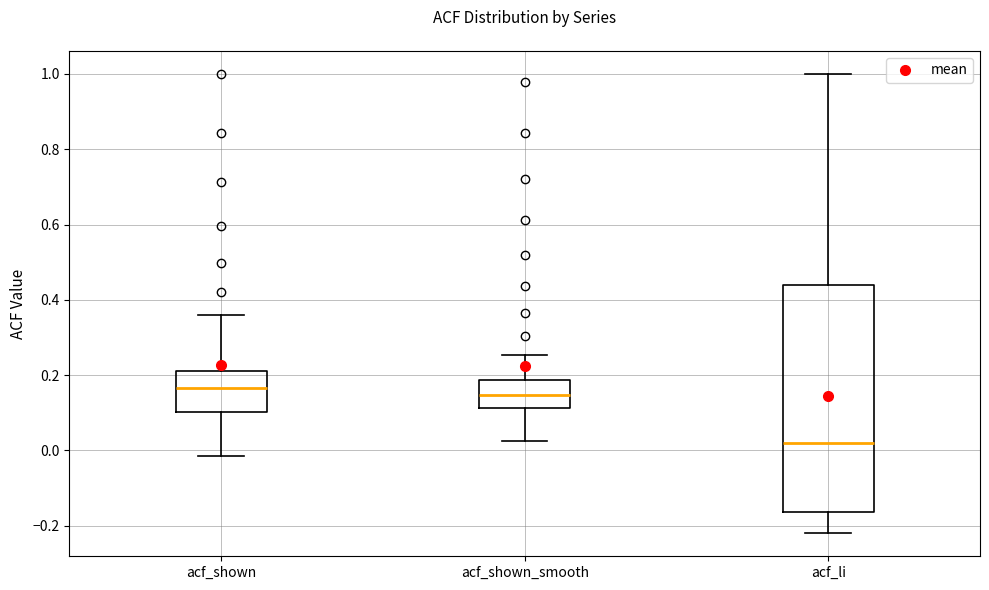

Reading left to right, read every box against the y-axis: the position of its median line, the range the box covers, and the ends of its whiskers. The values are not printed on the chart, so give them approximately, as read against the axis.

acf_shown: median 0.16, box 0.10 to 0.22, whiskers -0.02 to 0.36
acf_shown_smooth: median 0.14, box 0.12 to 0.18, whiskers 0.02 to 0.26
acf_li: median 0.02, box -0.16 to 0.44, whiskers -0.22 to 1.00